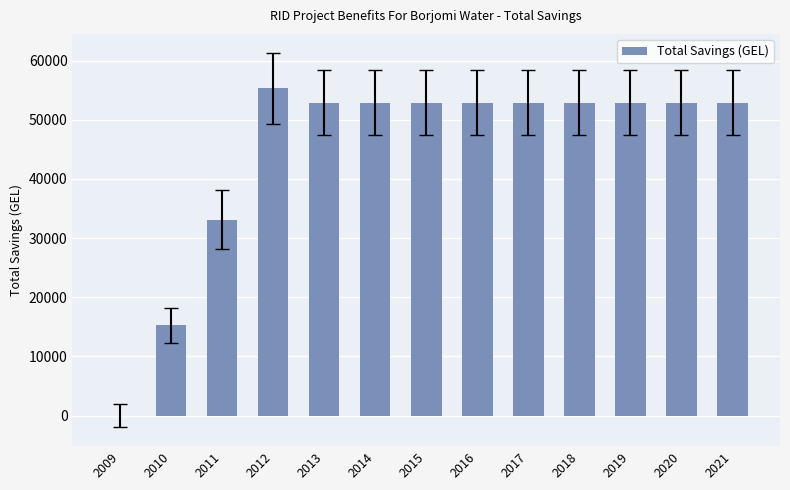

Are the bars horizontal?

No